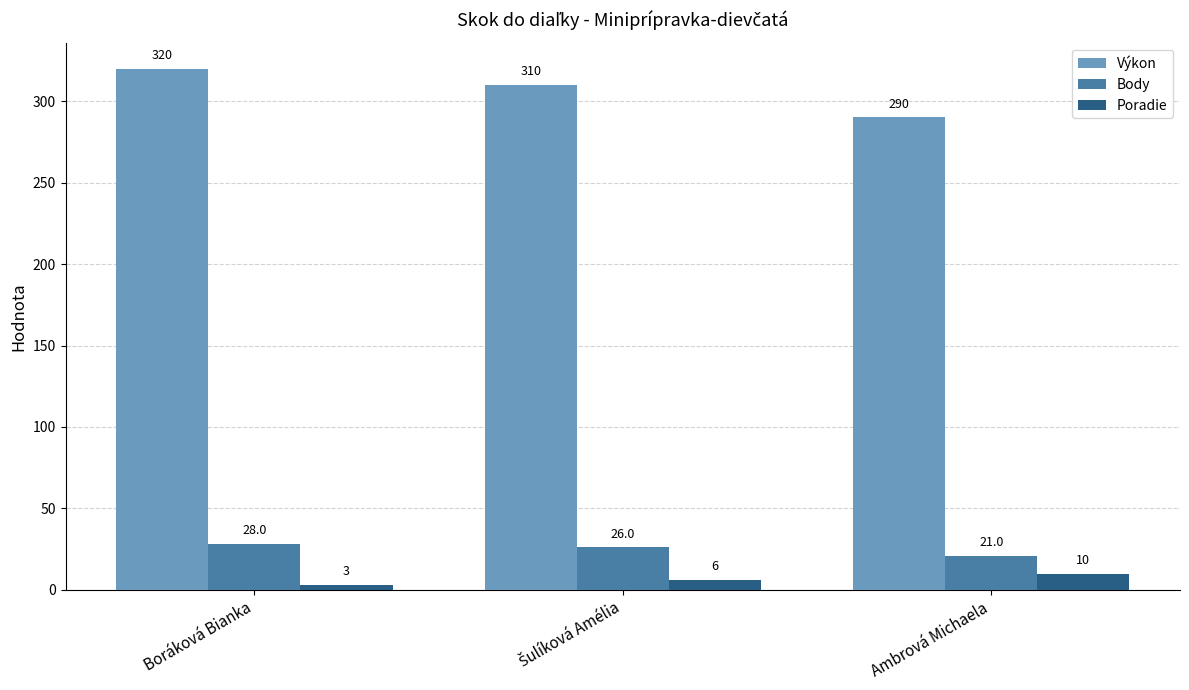

Reading left to right, transcribe all the data shown in this chart.

Výkon: 320	310	290
Body: 28	26	21
Poradie: 3	6	10